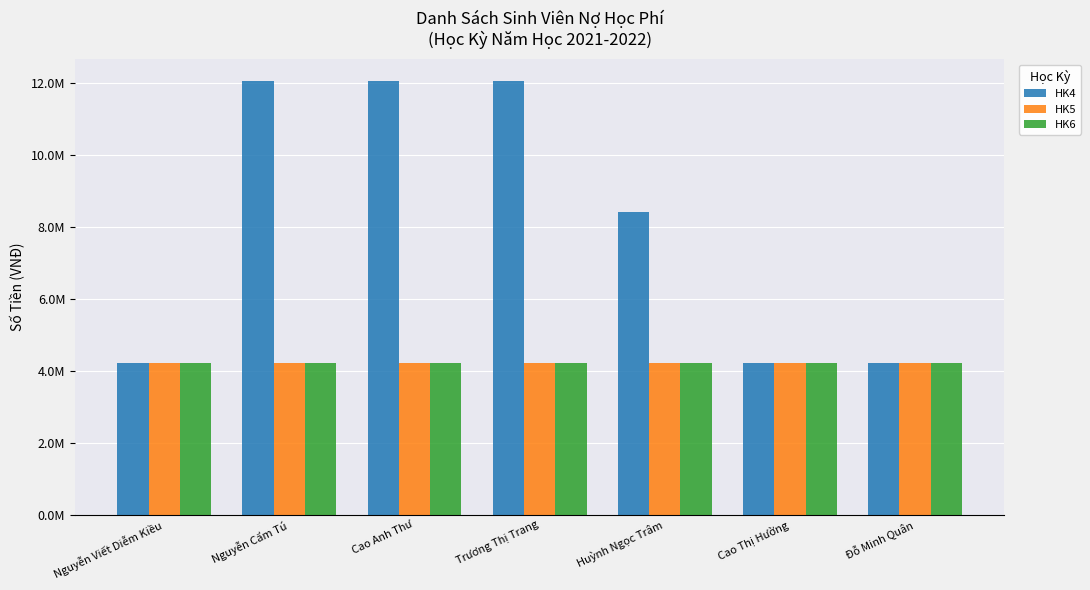

Which series has the widest spread of values?

HK4